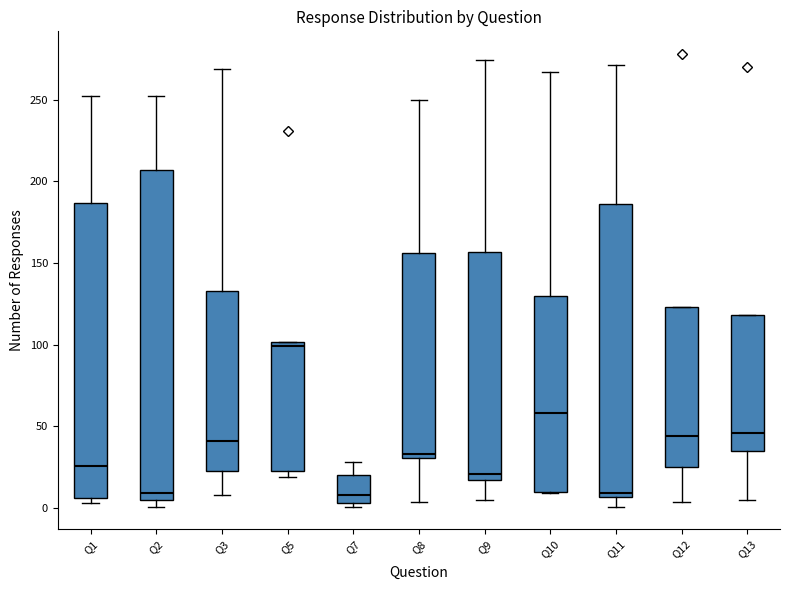

Which box has the highest median line?

Q5